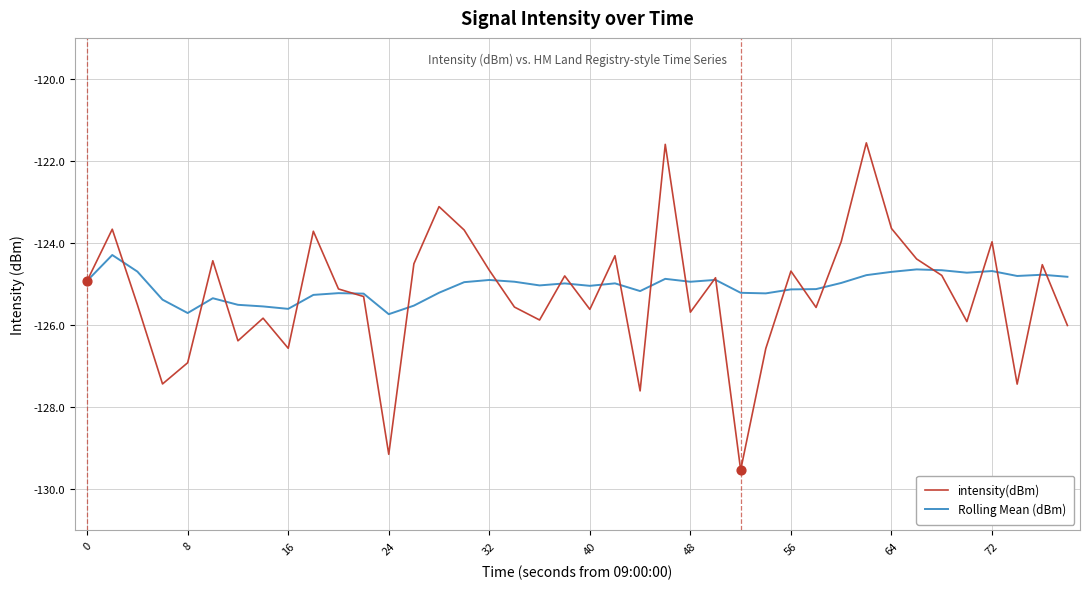

Which series has the widest spread of values?

intensity(dBm)